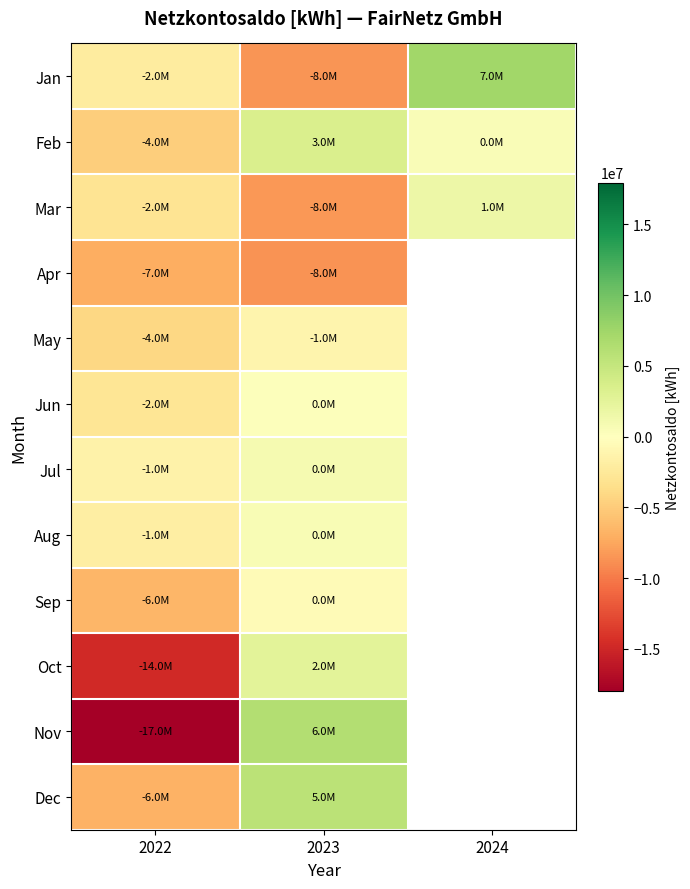

The value of Jan at 2024 is 7423629.0. True or false?

True